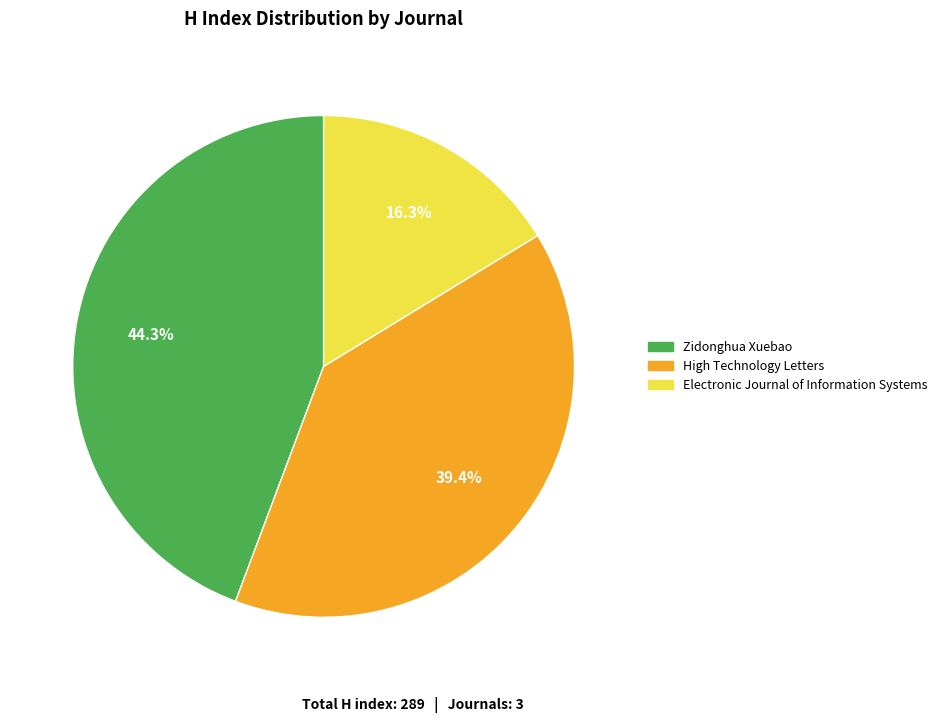

To the nearest percent, what is the average slice percentage?

33%